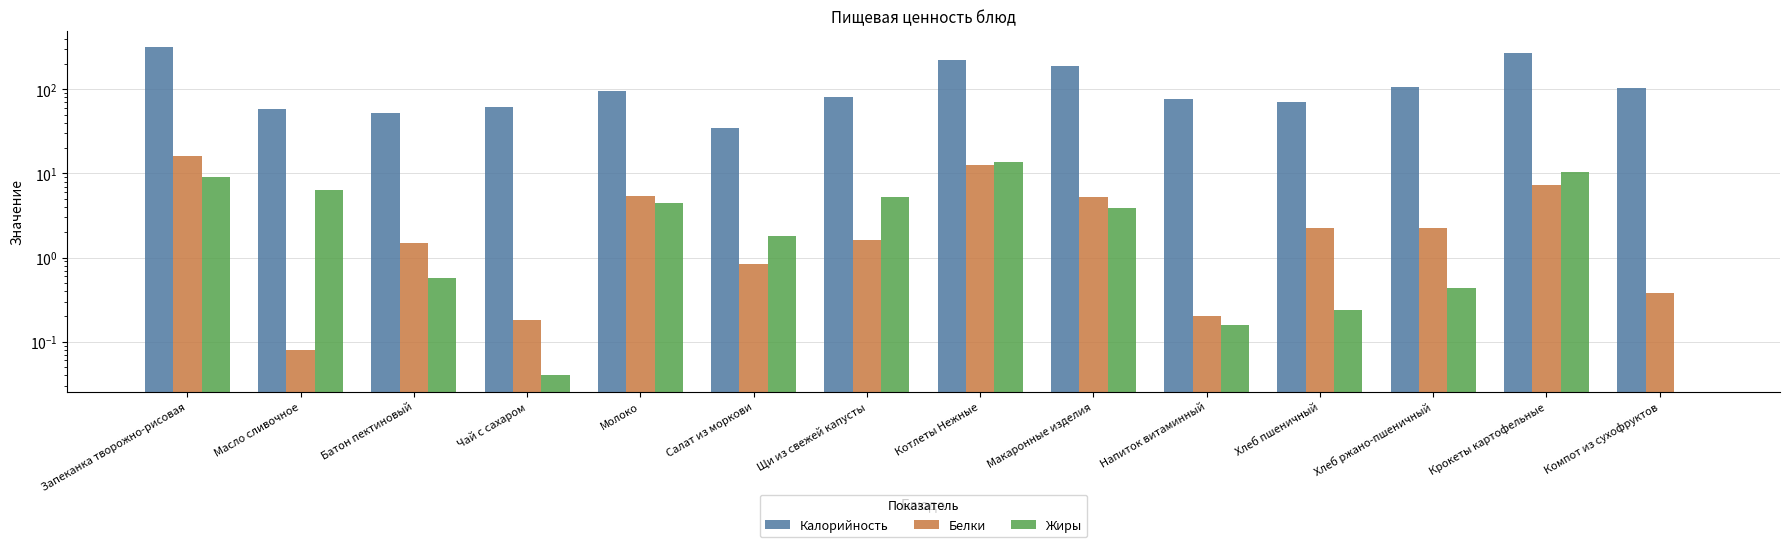

Does the chart contain stacked bars?

No